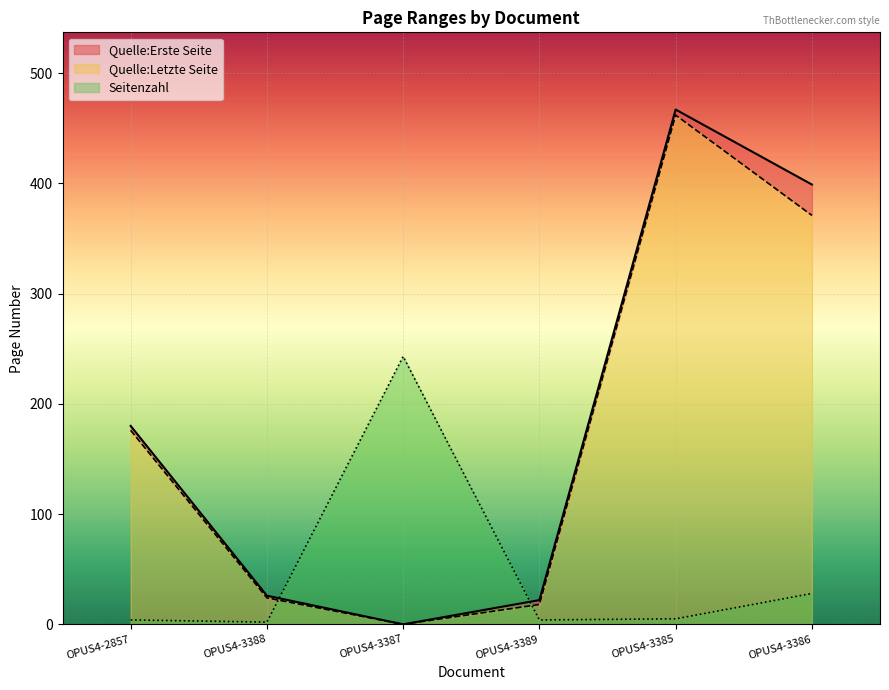

At how many categories does at least one series exceed 311?

2